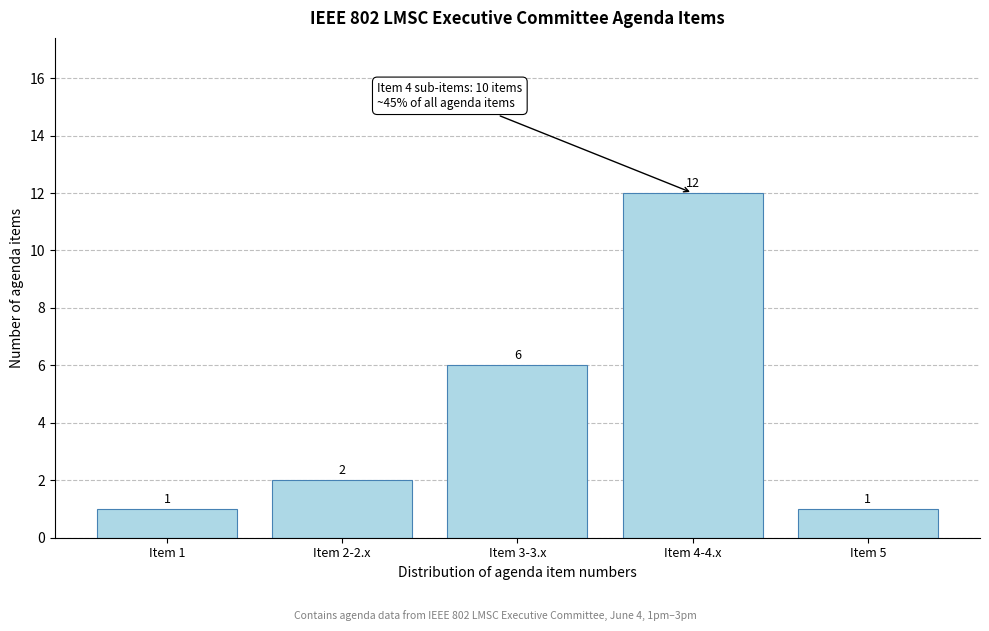

Reading right to left, list all the values displayed in this chart.

Item 5=1	Item 4-4.x=12	Item 3-3.x=6	Item 2-2.x=2	Item 1=1